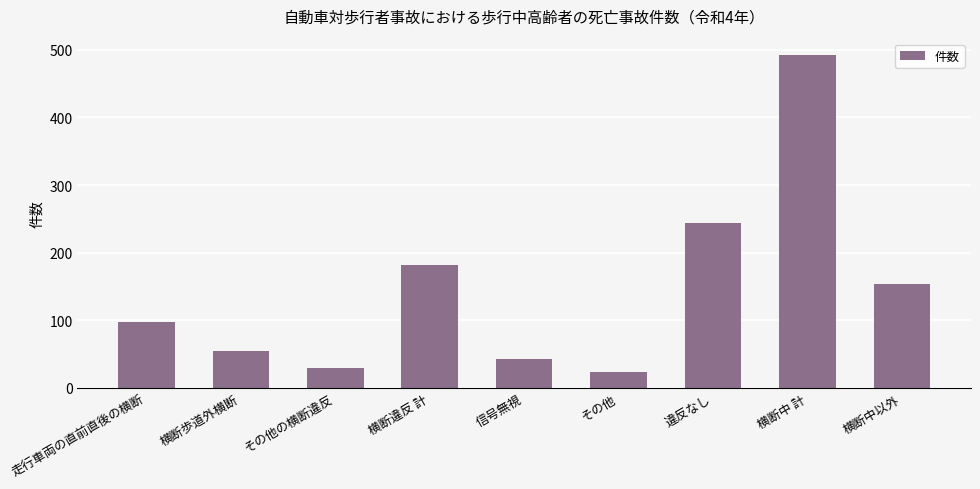

True or false: the data shows 98 at 走行車両の直前直後の横断.

True